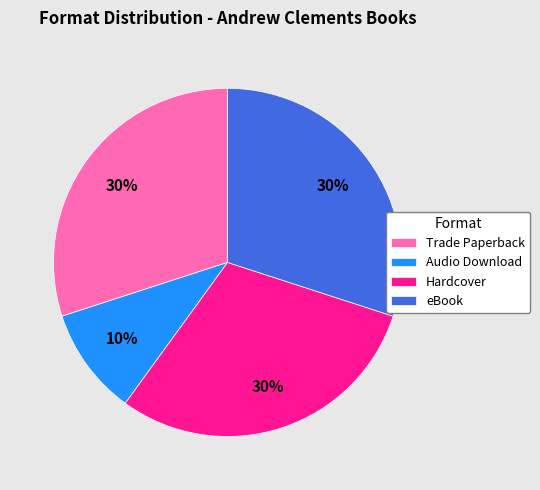

To the nearest percent, what portion does Hardcover represent?

30%